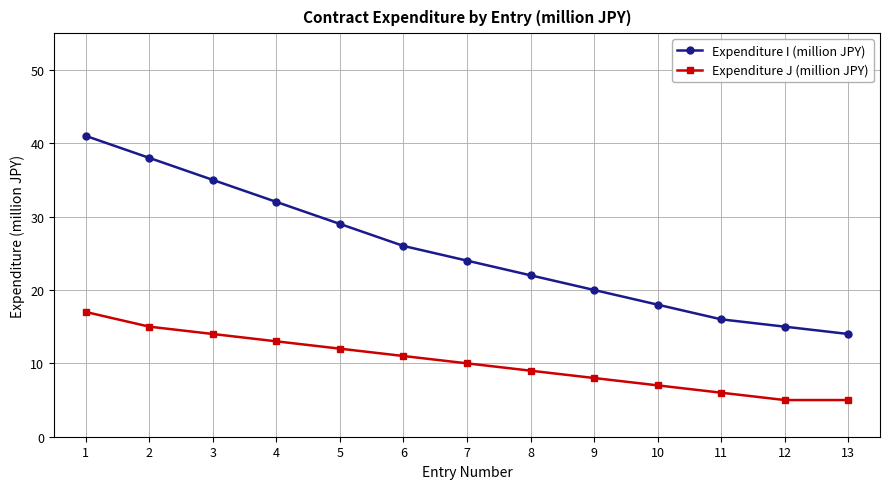

Which label corresponds to the largest value in the chart?

1